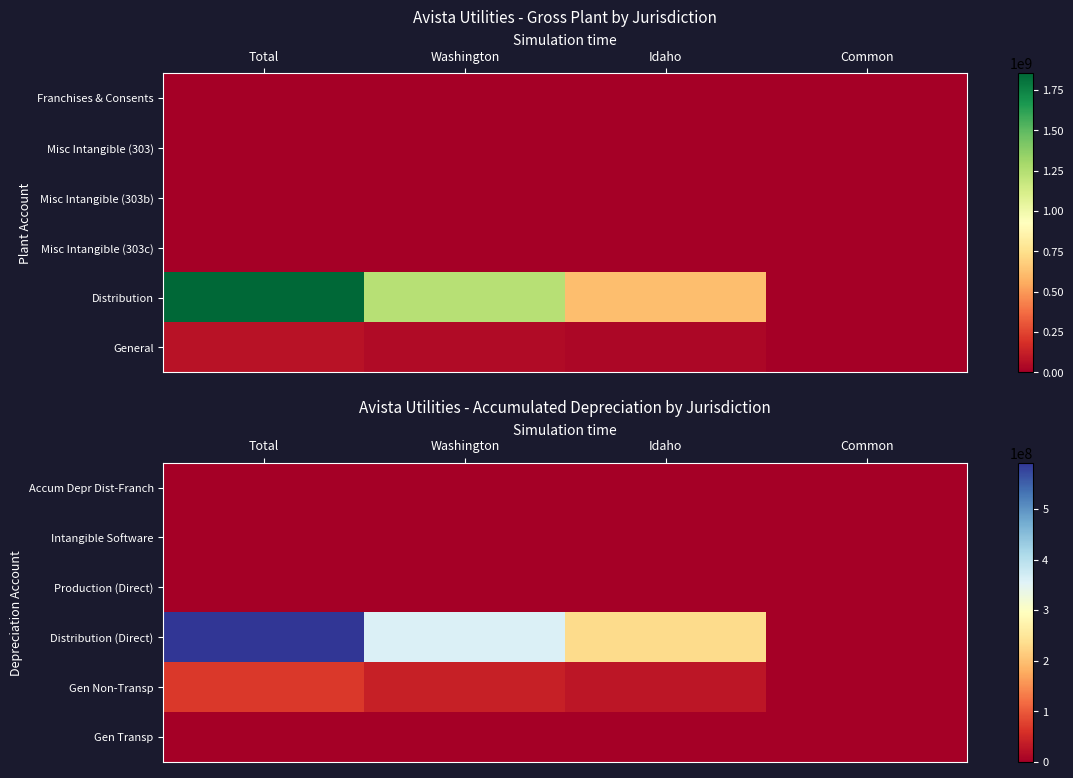

Is the value of Accum Depr Dist-Franch at Common greater than the value of Distribution (Direct) at Total?

No